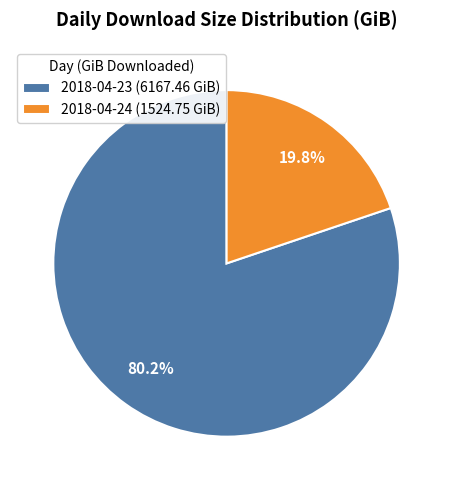

Rank the categories by value from lowest to highest.

2018-04-24, 2018-04-23